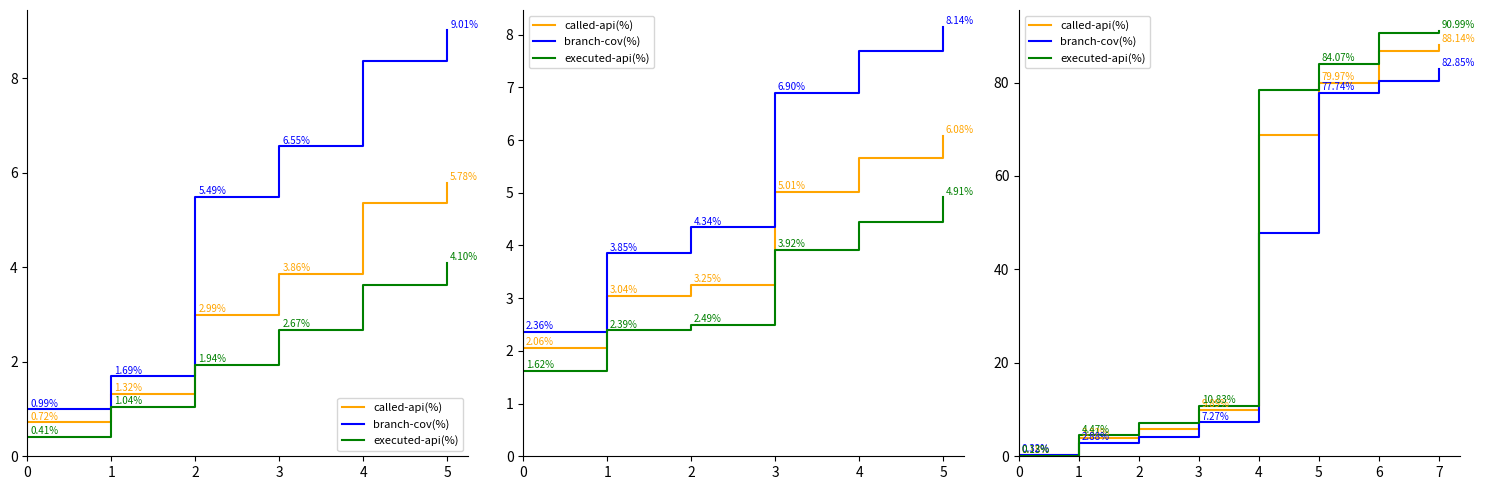

Count the number of data series in this chart.

3